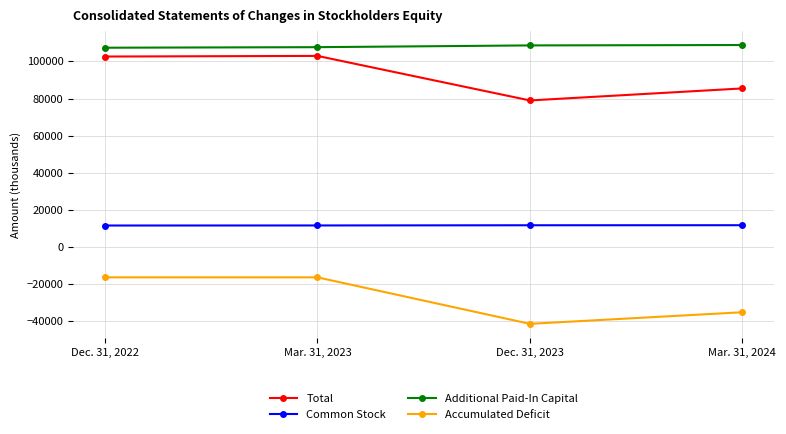

List the series in order of their peak value, highest first.

Additional Paid-In Capital, Total, Common Stock, Accumulated Deficit